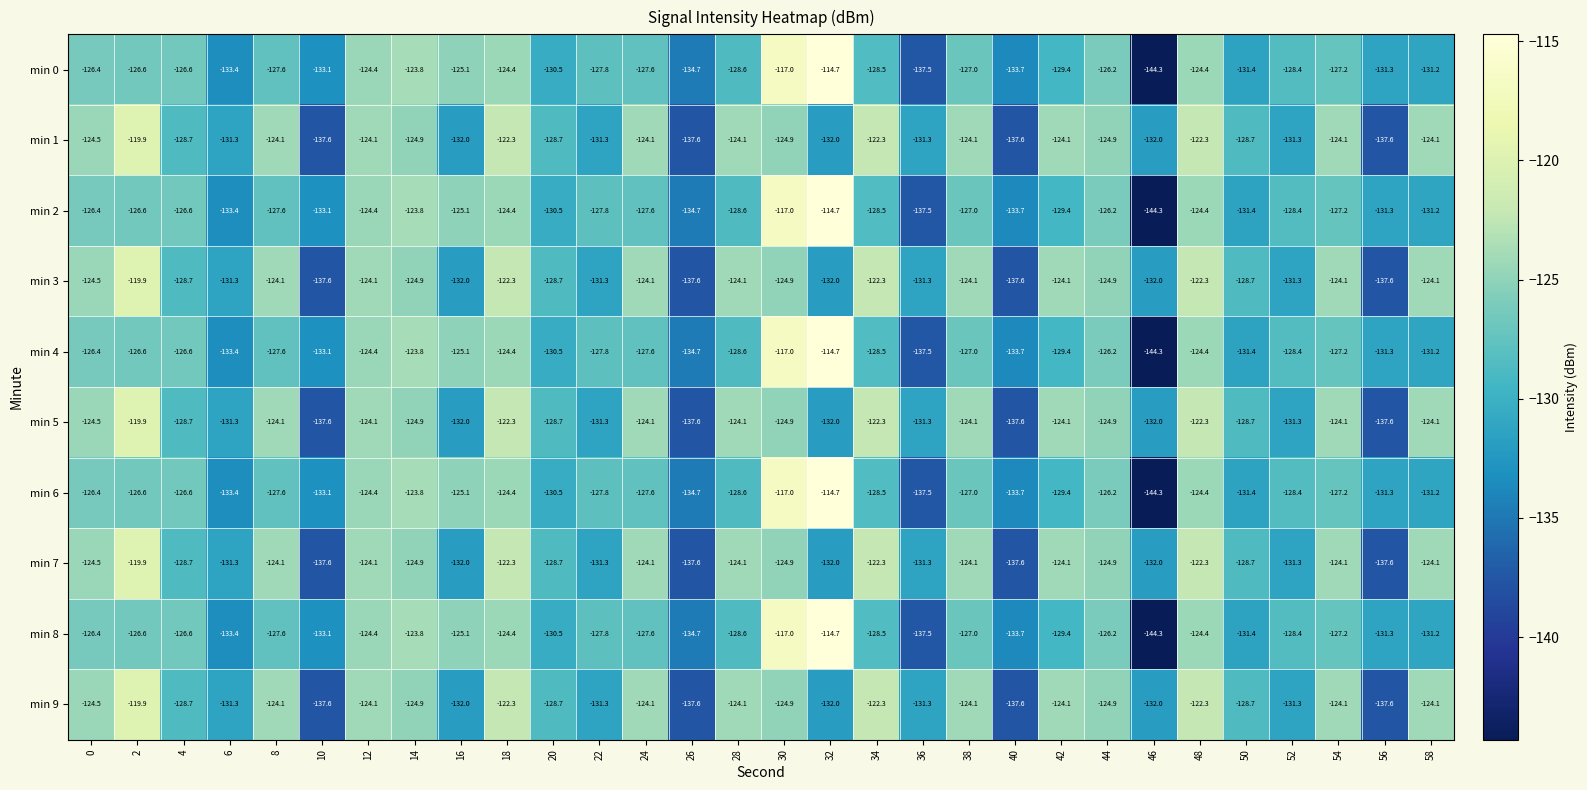

At which category is the sum across all series the highest?

30